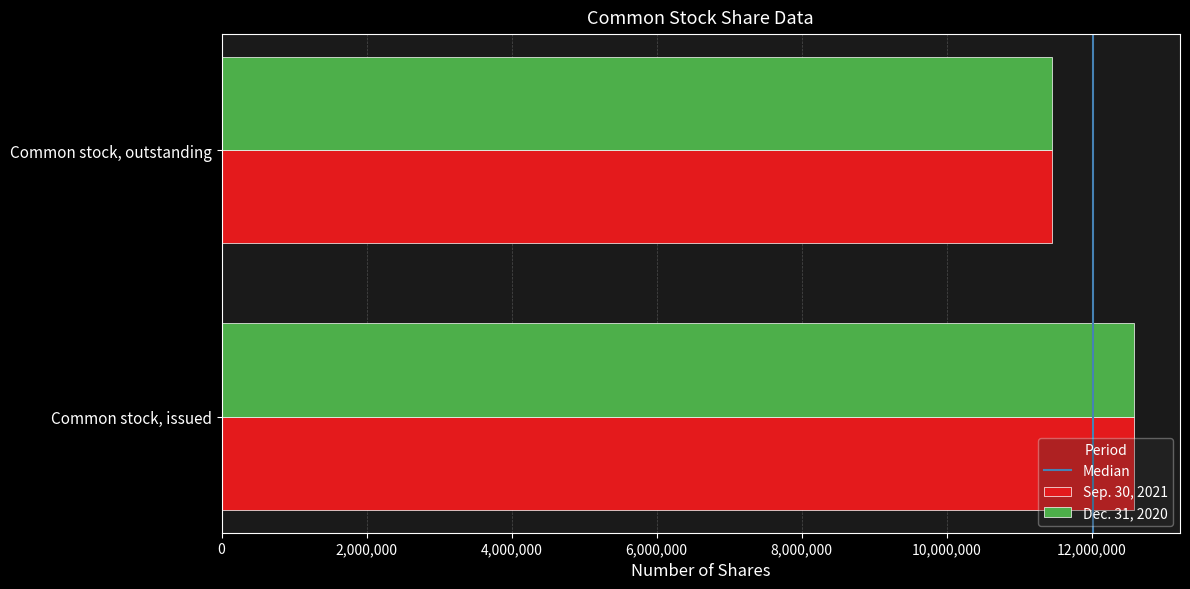

What is the sum of all Dec. 31, 2020 values?

24044077